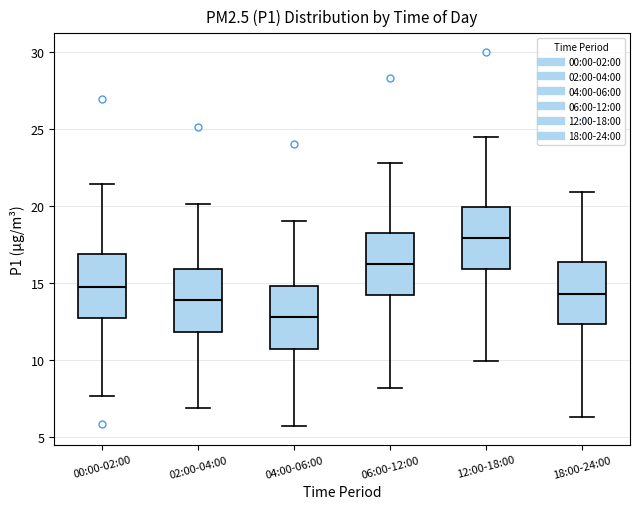

Reading left to right, transcribe this box plot: for each box, give where its median line is, the range the box spans, and where its two whiskers end, as read against the y-axis. The values are not printed on the chart, so give them approximately, as read against the axis.

00:00-02:00: median 14.5, box 12.5 to 17.0, whiskers 7.5 to 21.5
02:00-04:00: median 14.0, box 12.0 to 16.0, whiskers 7.0 to 20.0
04:00-06:00: median 13.0, box 10.5 to 15.0, whiskers 5.5 to 19.0
06:00-12:00: median 16.0, box 14.0 to 18.0, whiskers 8.0 to 23.0
12:00-18:00: median 18.0, box 16.0 to 20.0, whiskers 10.0 to 24.5
18:00-24:00: median 14.5, box 12.5 to 16.5, whiskers 6.5 to 21.0